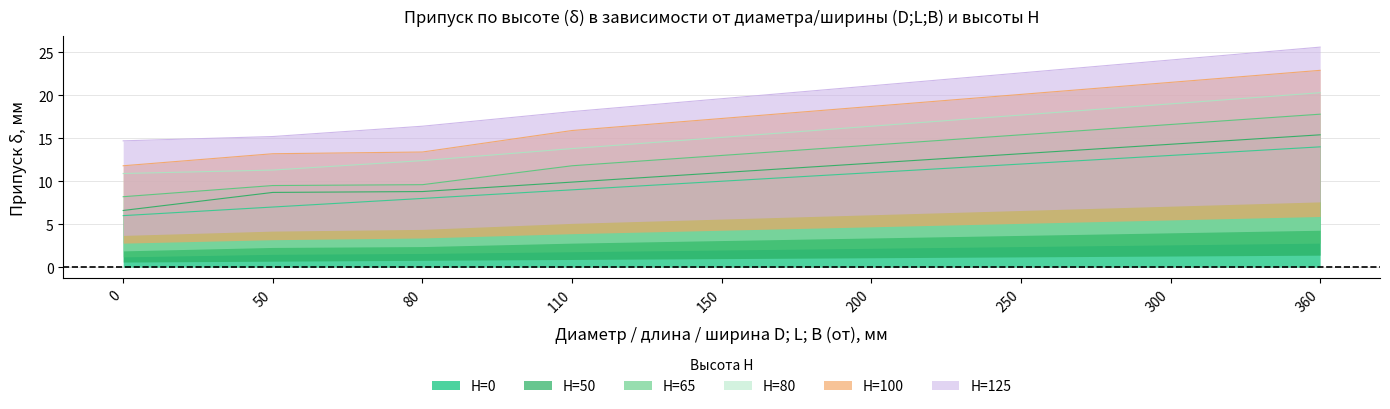

True or false: H=50 has a value of 5.4 at 80.

False